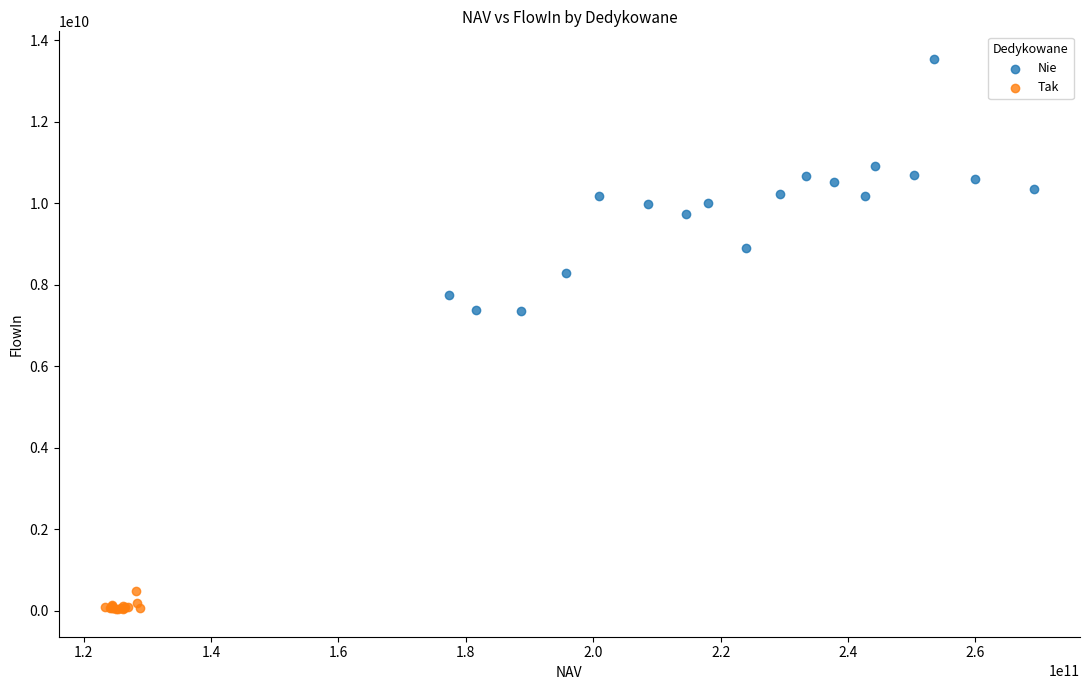

What are all the series names shown in the legend?

Nie, Tak